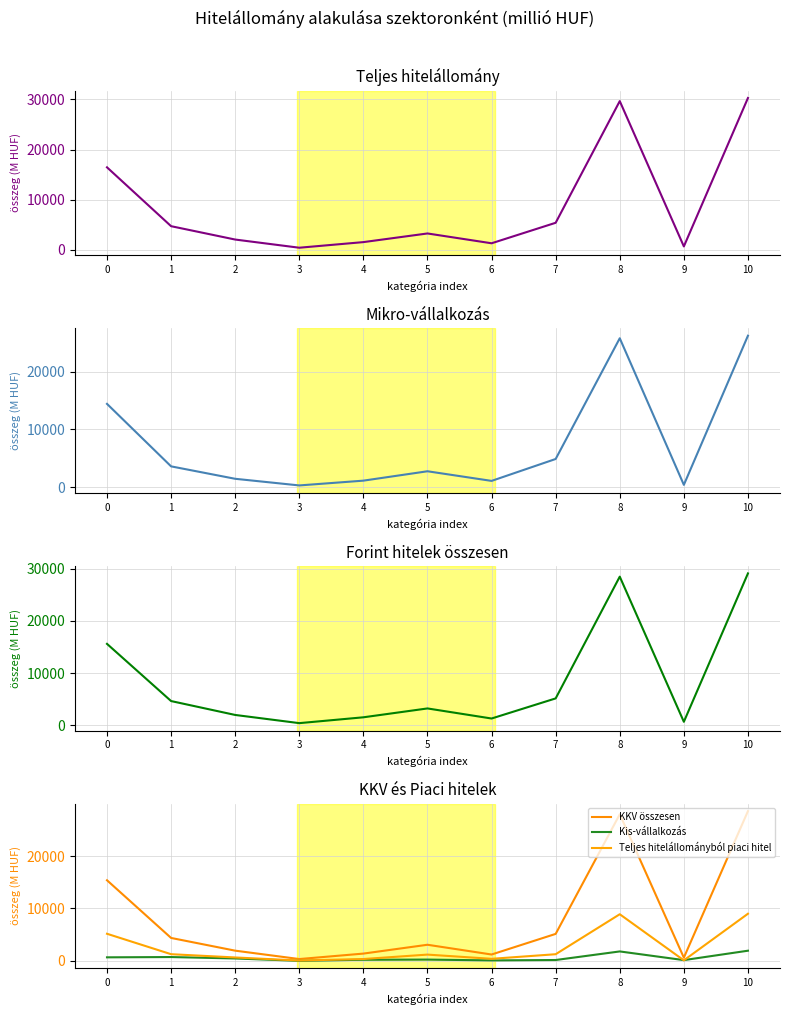

Which series has the widest spread of values?

Teljes hitelállomány